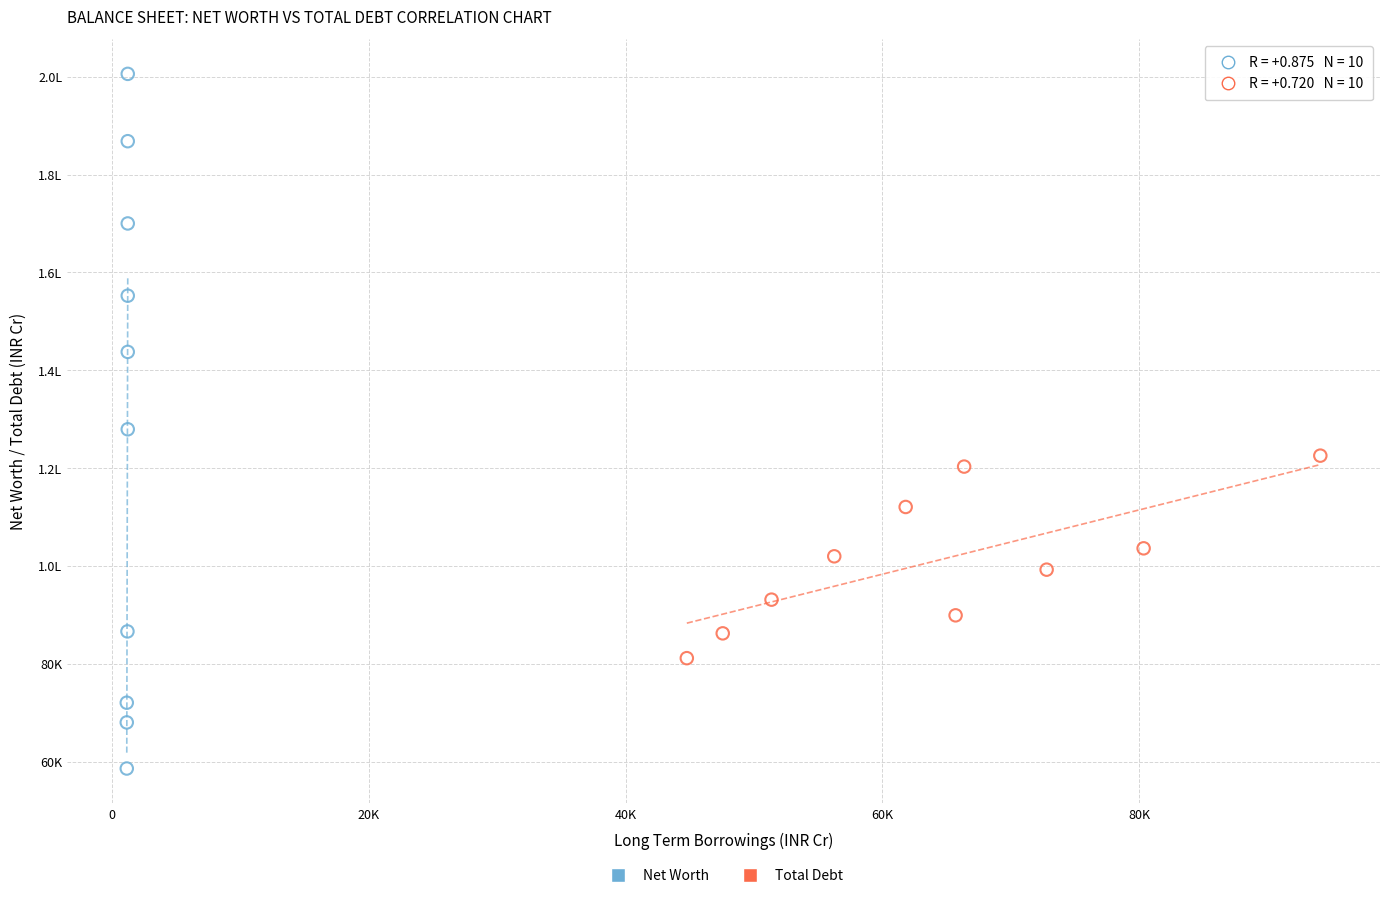

What are all the series names shown in the legend?

Net Worth, Total Debt